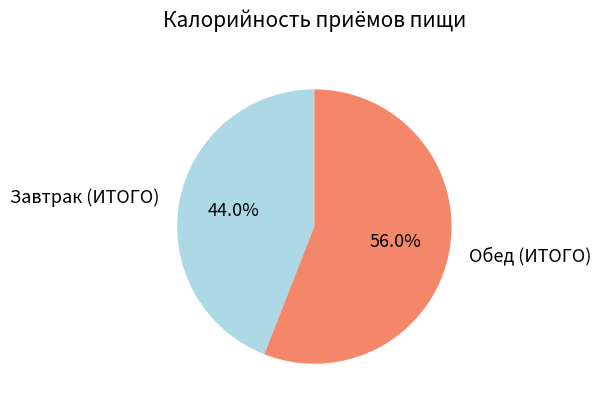

To the nearest percent, what is the average slice percentage?

50%